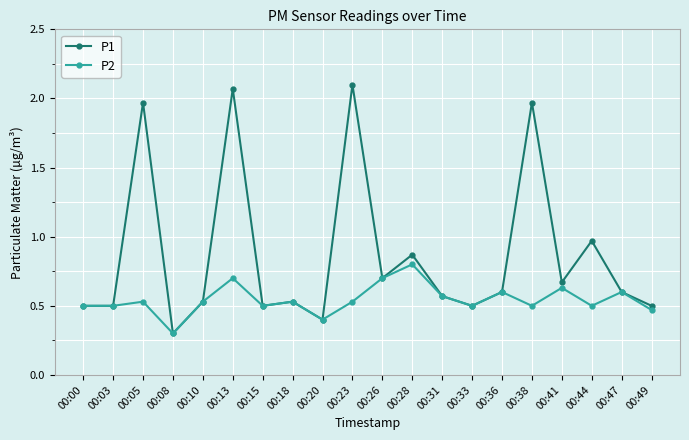

What is the sum of the P2 values at 00:15 and 00:28?

1.3